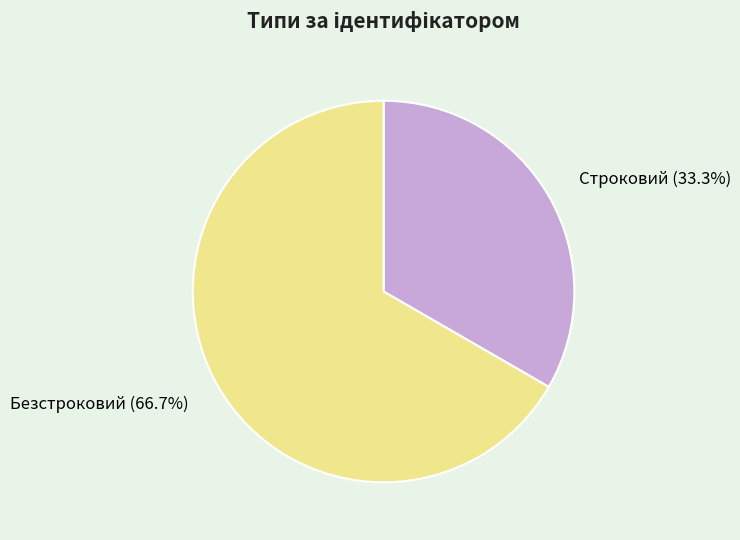

What portion of the pie excludes Безстроковий?

33.3%